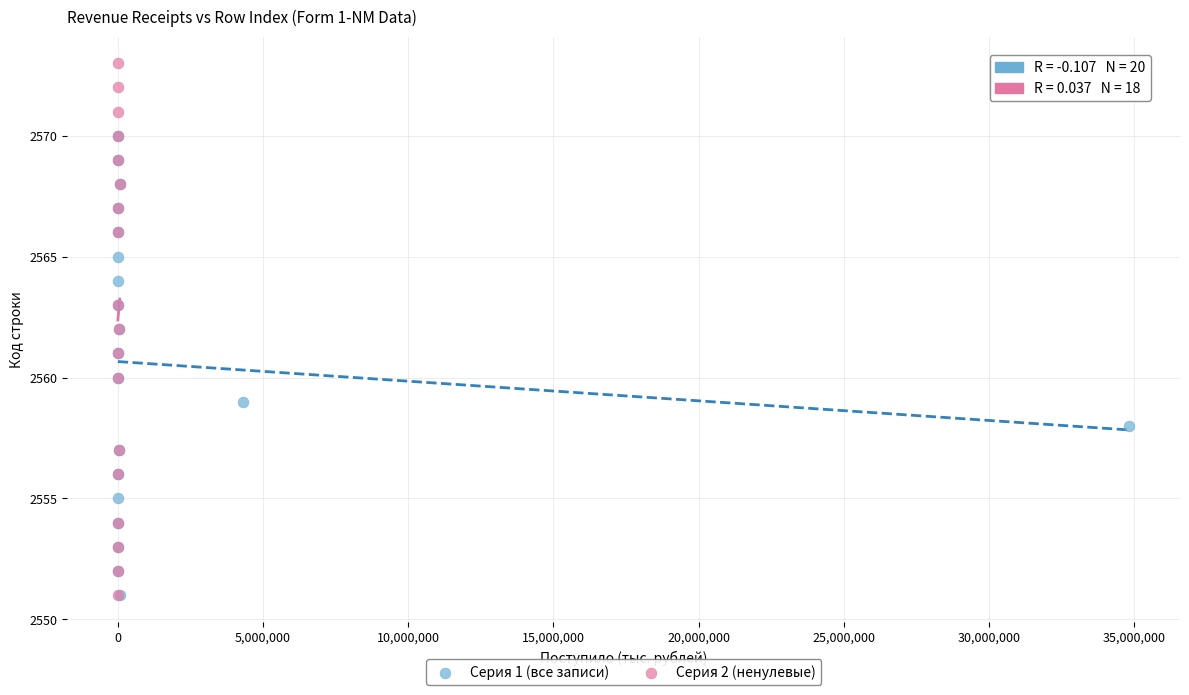

Which series has the widest spread of Y values?

Серия 2 (ненулевые)